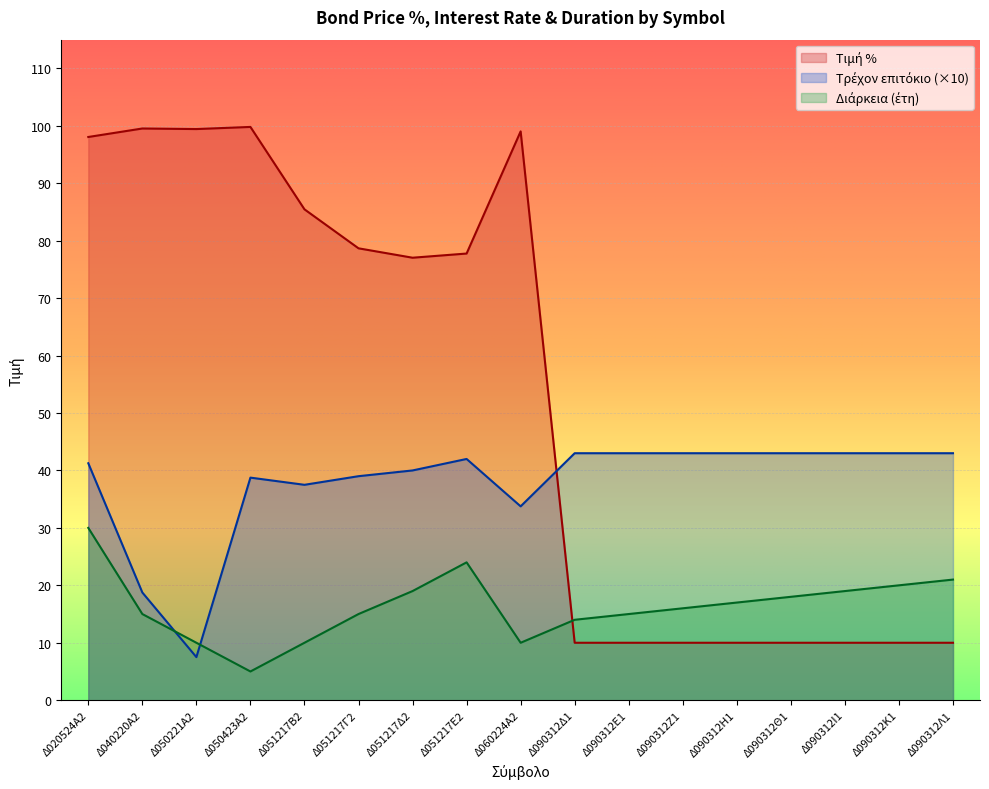

Reading right to left, extract all data points from this chart.

Τιμή %: 10.0	10.0	10.0	10.0	10.0	10.0	10.0	10.0	99.0	77.8	77.0	78.7	85.5	99.8	99.4	99.5	98.1
Τρέχον επιτόκιο: 43.0	43.0	43.0	43.0	43.0	43.0	43.0	43.0	33.8	42.0	40.0	39.0	37.5	38.8	7.5	18.8	41.2
Διάρκεια: 21.0	20.0	19.0	18.0	17.0	16.0	15.0	14.0	10.0	24.0	19.0	15.0	10.0	5.0	10.0	15.0	30.0